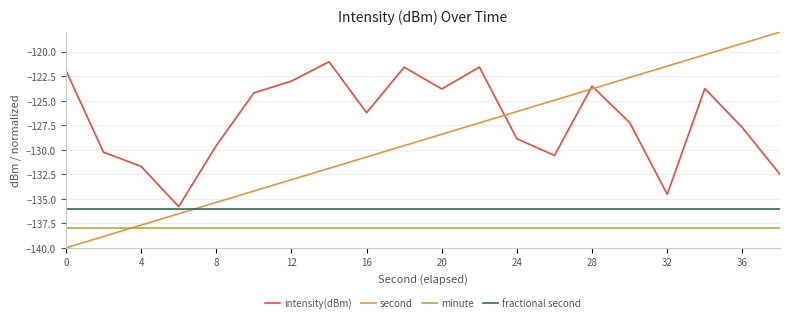

After their last crossing, which series has the higher values: intensity(dBm) or second?

second